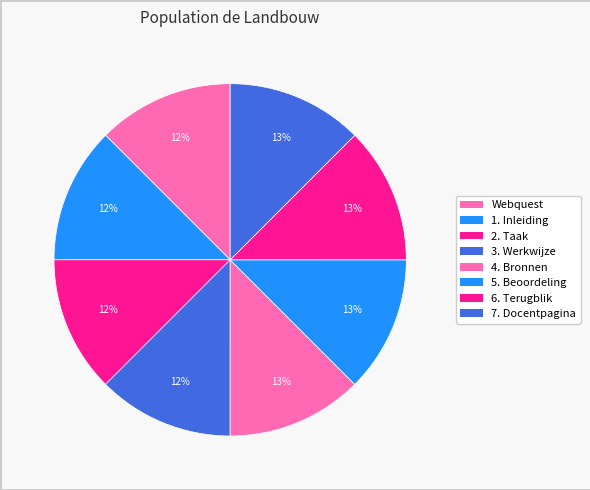

What is the total percentage of 6. Terugblik and 5. Beoordeling?

25.0%